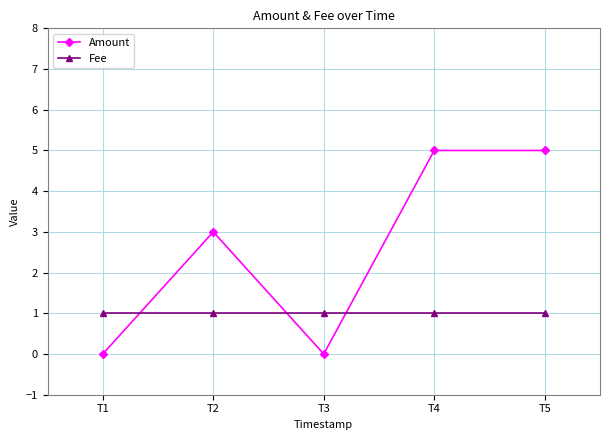

What is the difference between the highest and lowest values at T5?

4